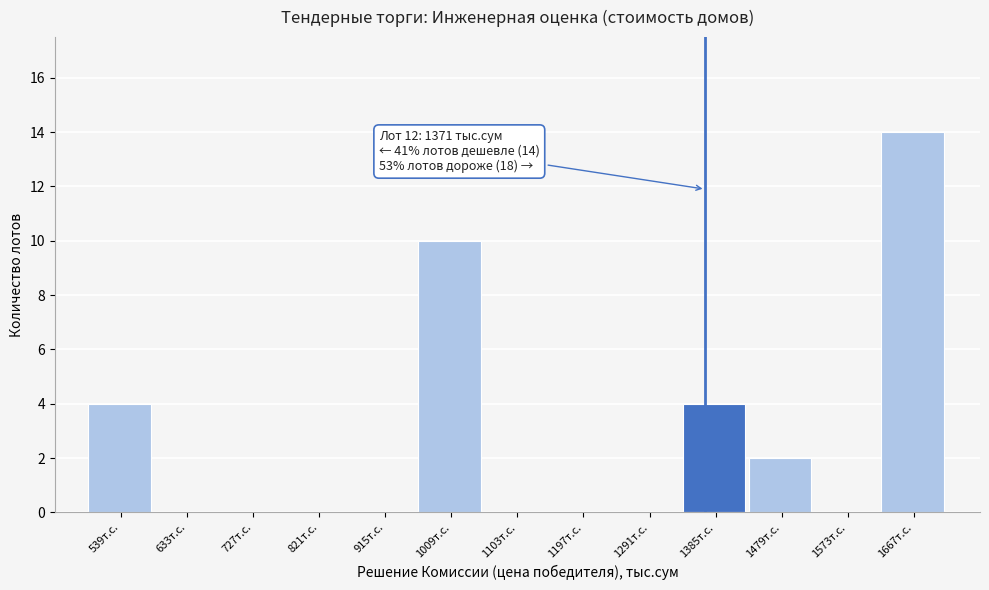

Reading left to right, transcribe all the data shown in this chart.

539т.с.=4	633т.с.=0	727т.с.=0	821т.с.=0	915т.с.=0	1009т.с.=10	1103т.с.=0	1197т.с.=0	1291т.с.=0	1385т.с.=4	1479т.с.=2	1573т.с.=0	1667т.с.=14